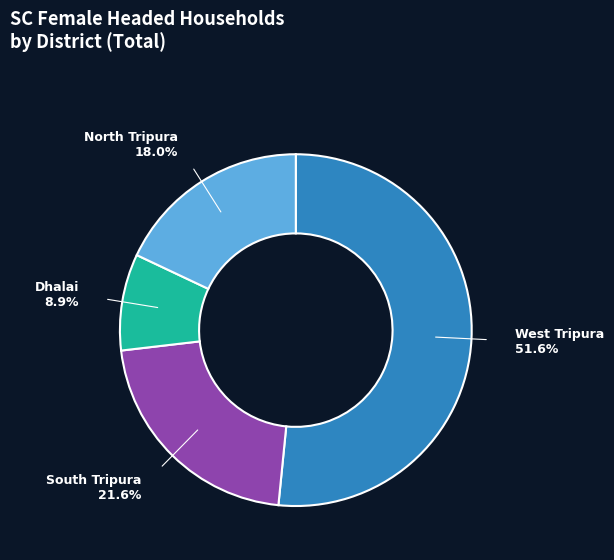

To the nearest percent, what is the average slice percentage?

25%